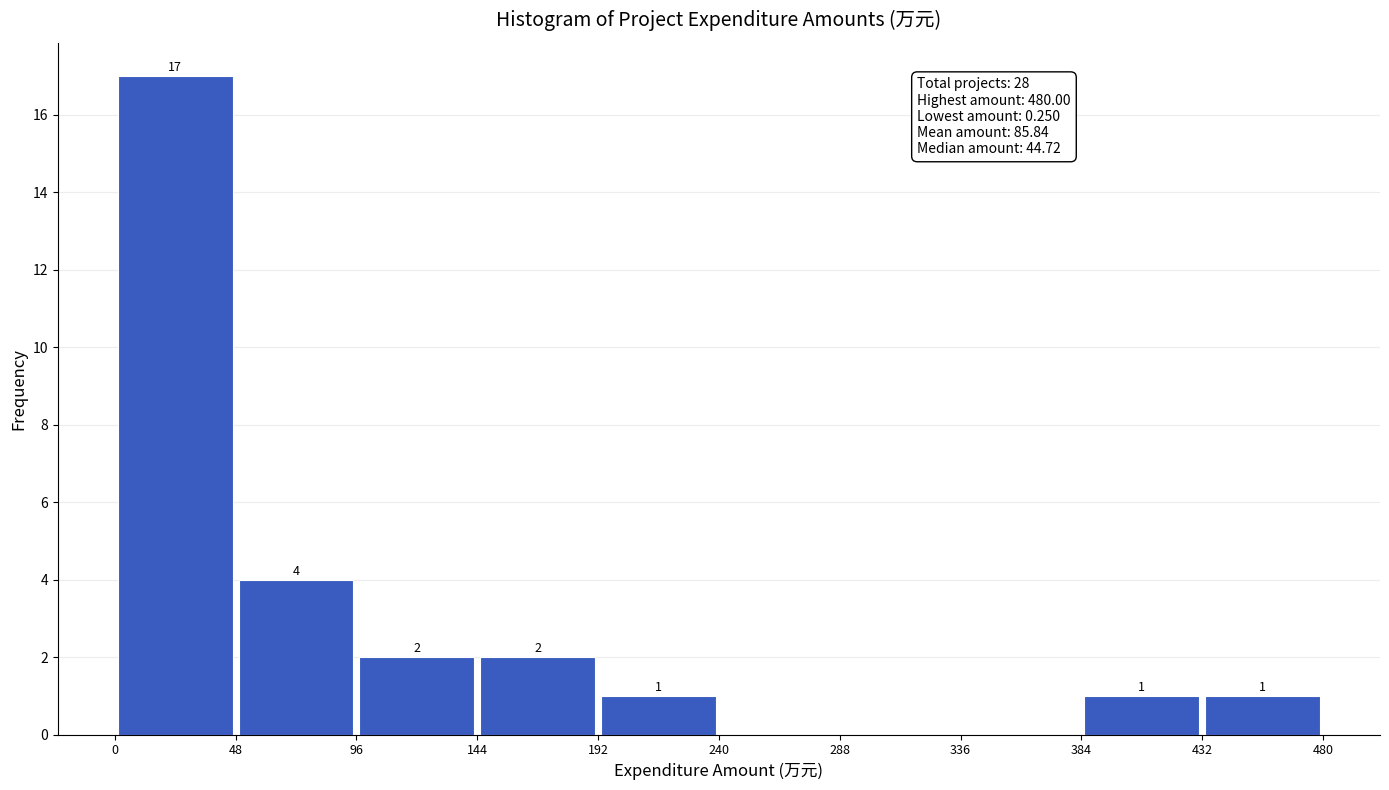

Which range on the x-axis has the tallest bar?

0 to 48